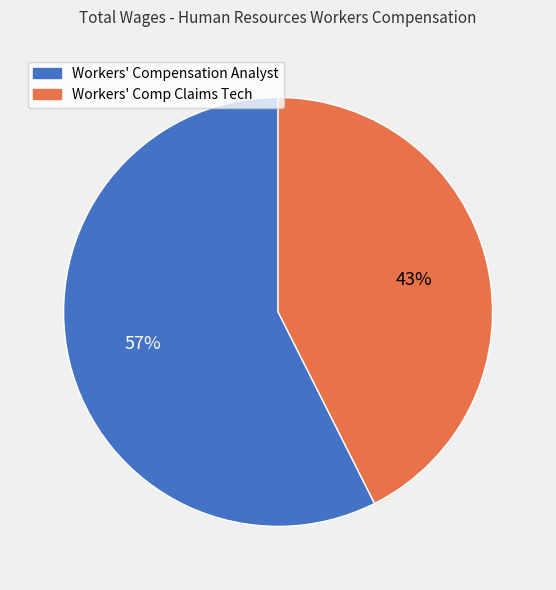

Approximately how many times larger is the value at Workers' Compensation Analyst compared to Workers' Comp Claims Tech?

1.3